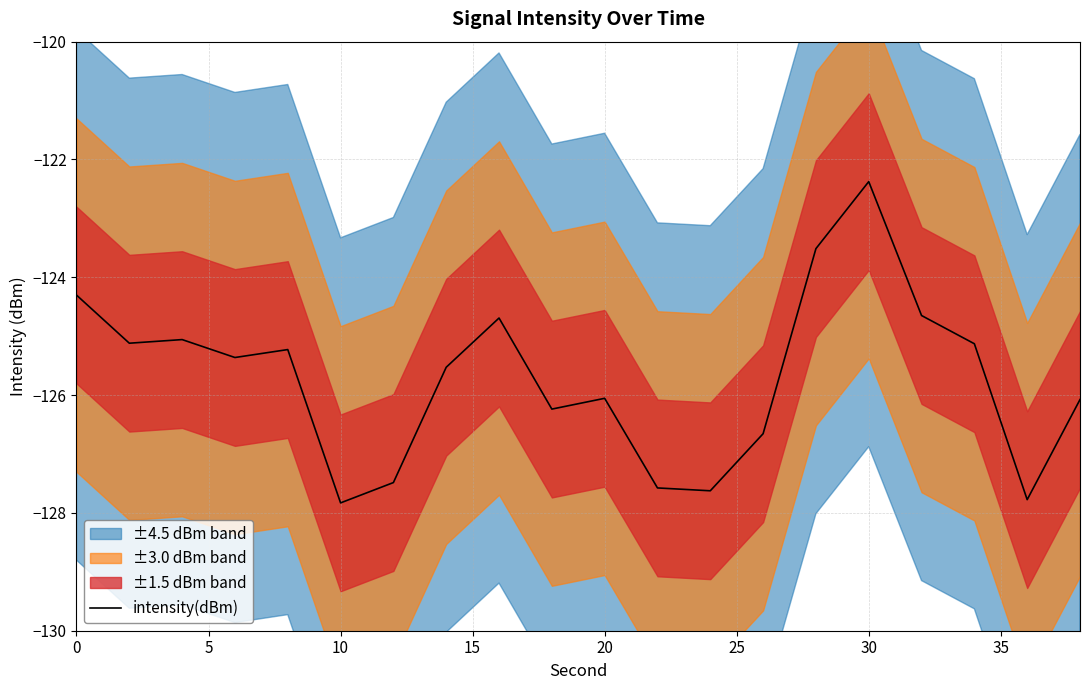

Count the number of categories in the chart.

20